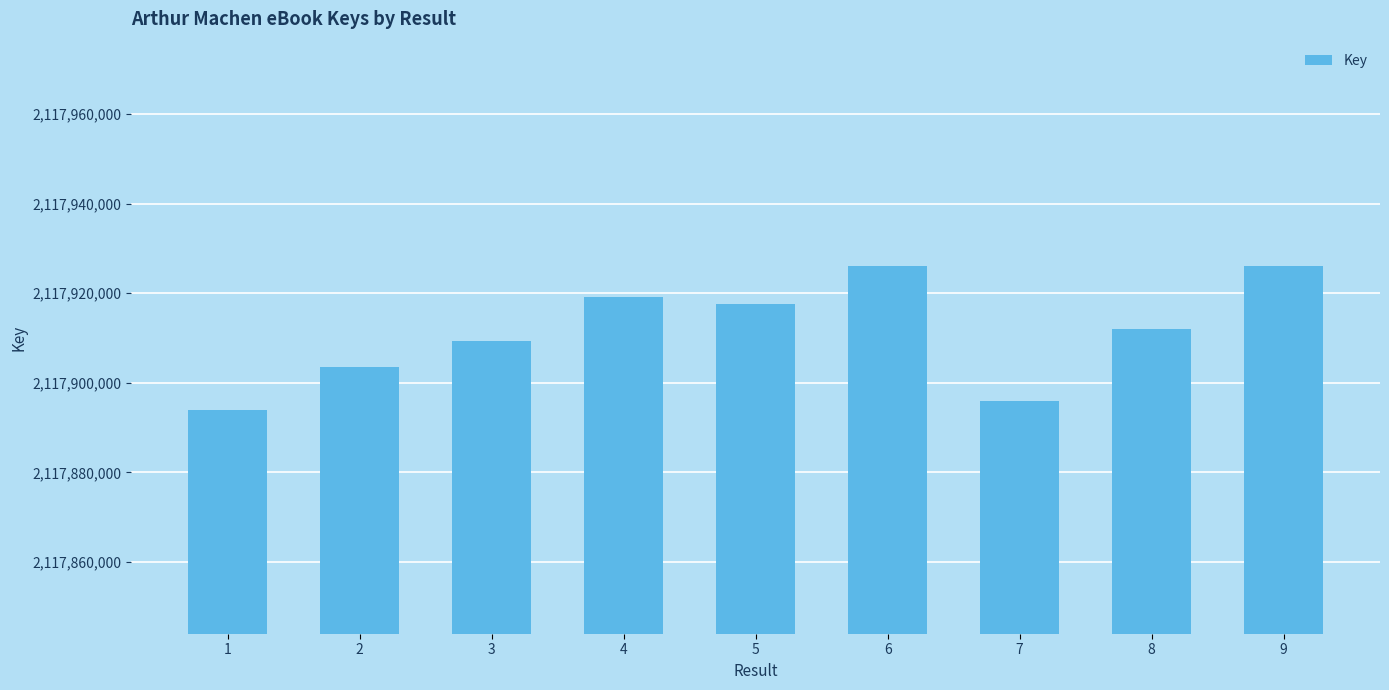

How many categories are shown in the chart?

9